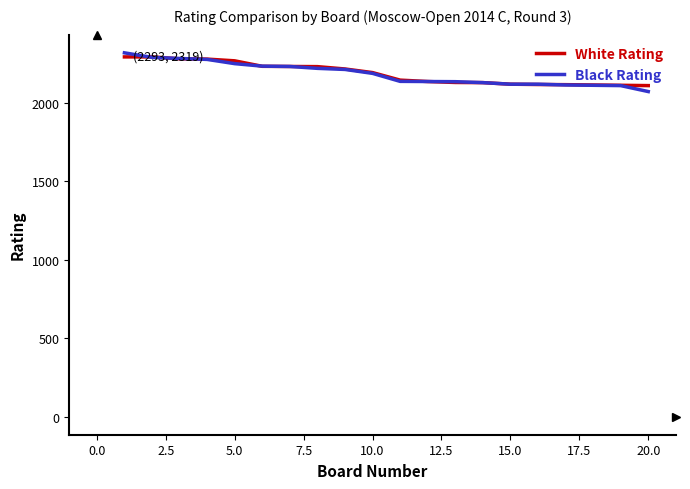

What is the lowest value of the Black Rating series?

2072